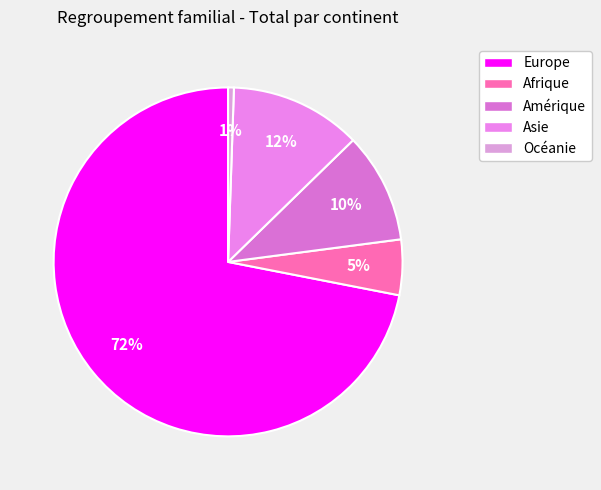

Is it true that Asie is 18% of the pie?

False